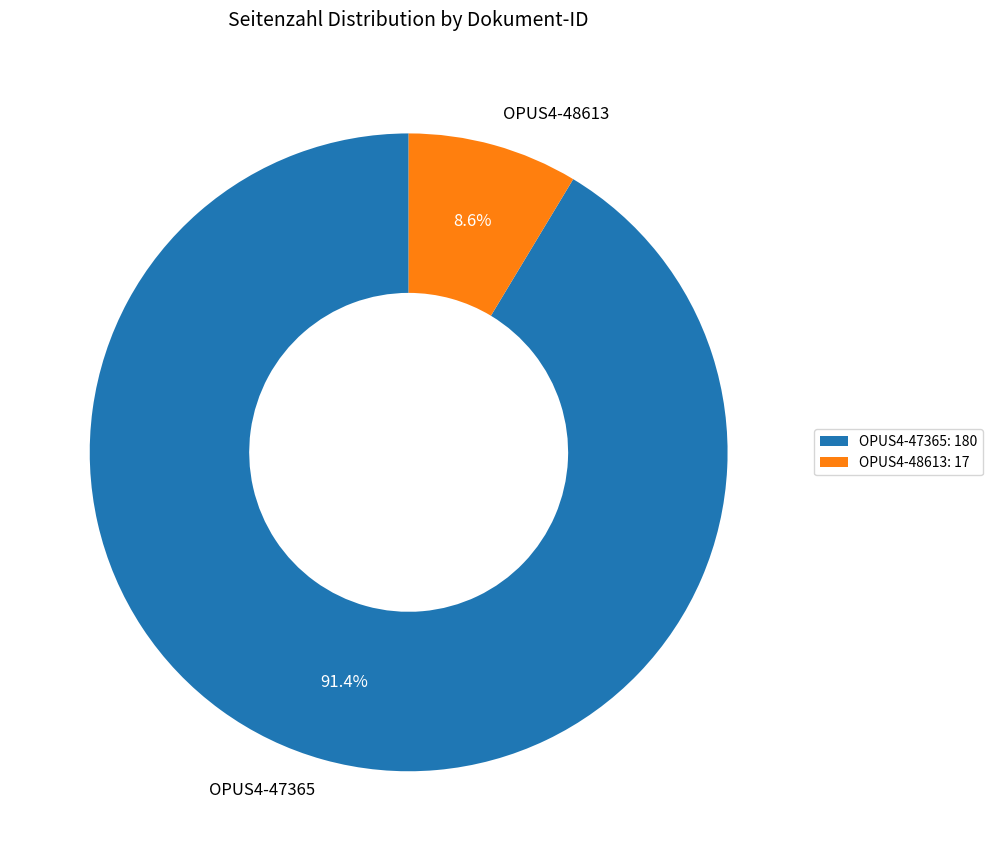

To the nearest percent, what portion does OPUS4-47365 represent?

91%